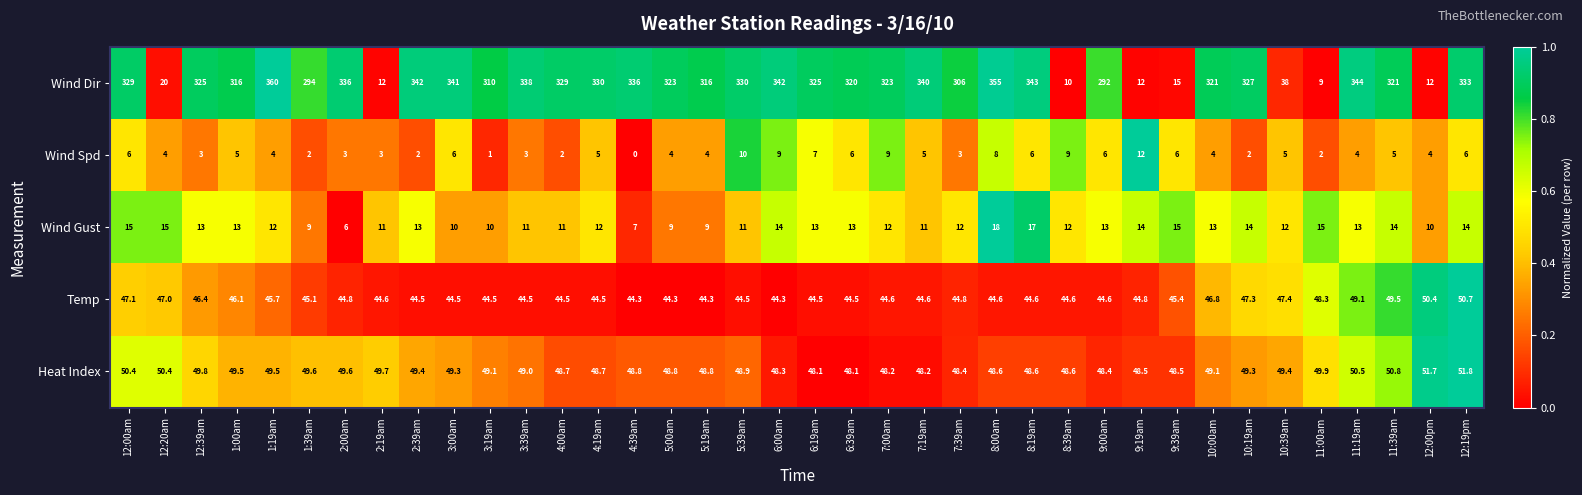

What is the minimum value for Wind Gust?

6.0